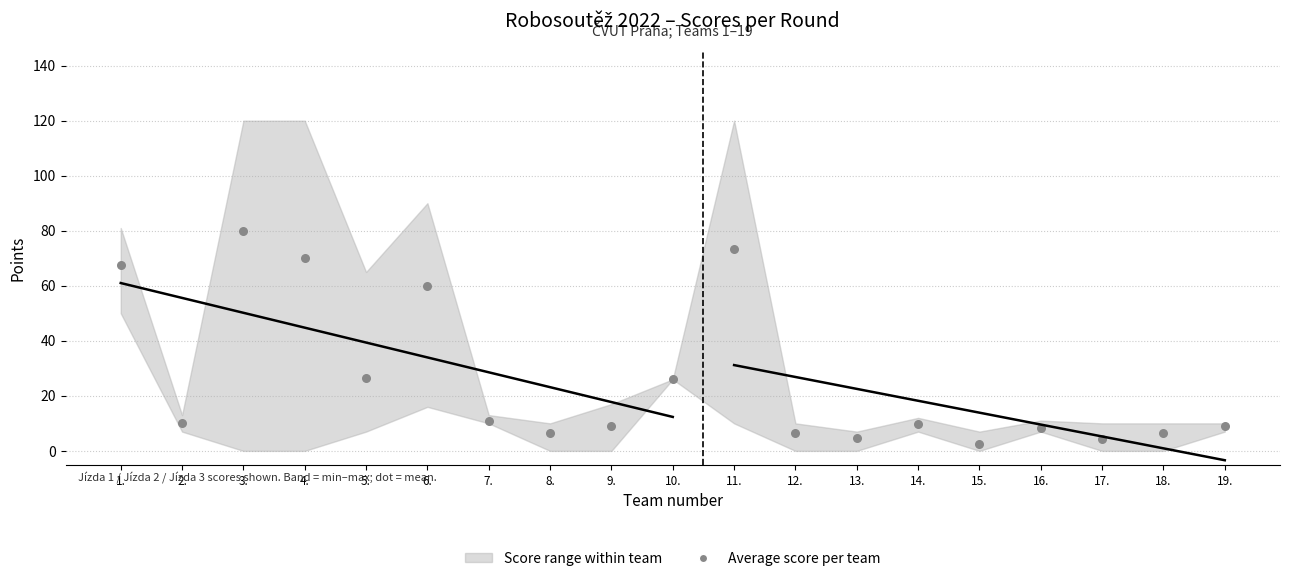

What is the range of Y values (max minus min)?

77.7